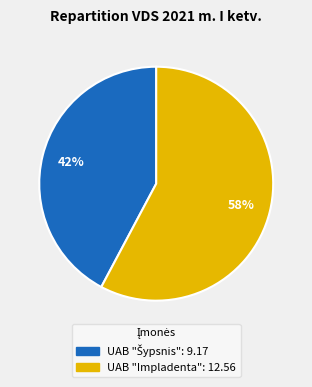

Is it true that UAB "Impladenta" is 69% of the pie?

False